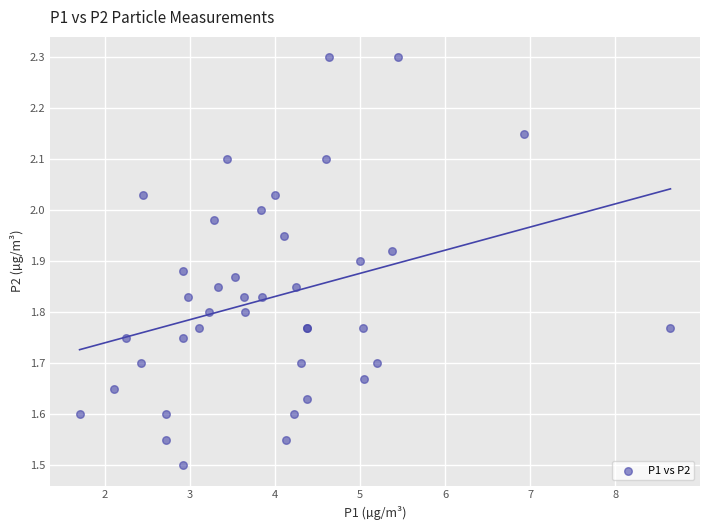

What Y value in the scatter plot is closest to 1?

1.5